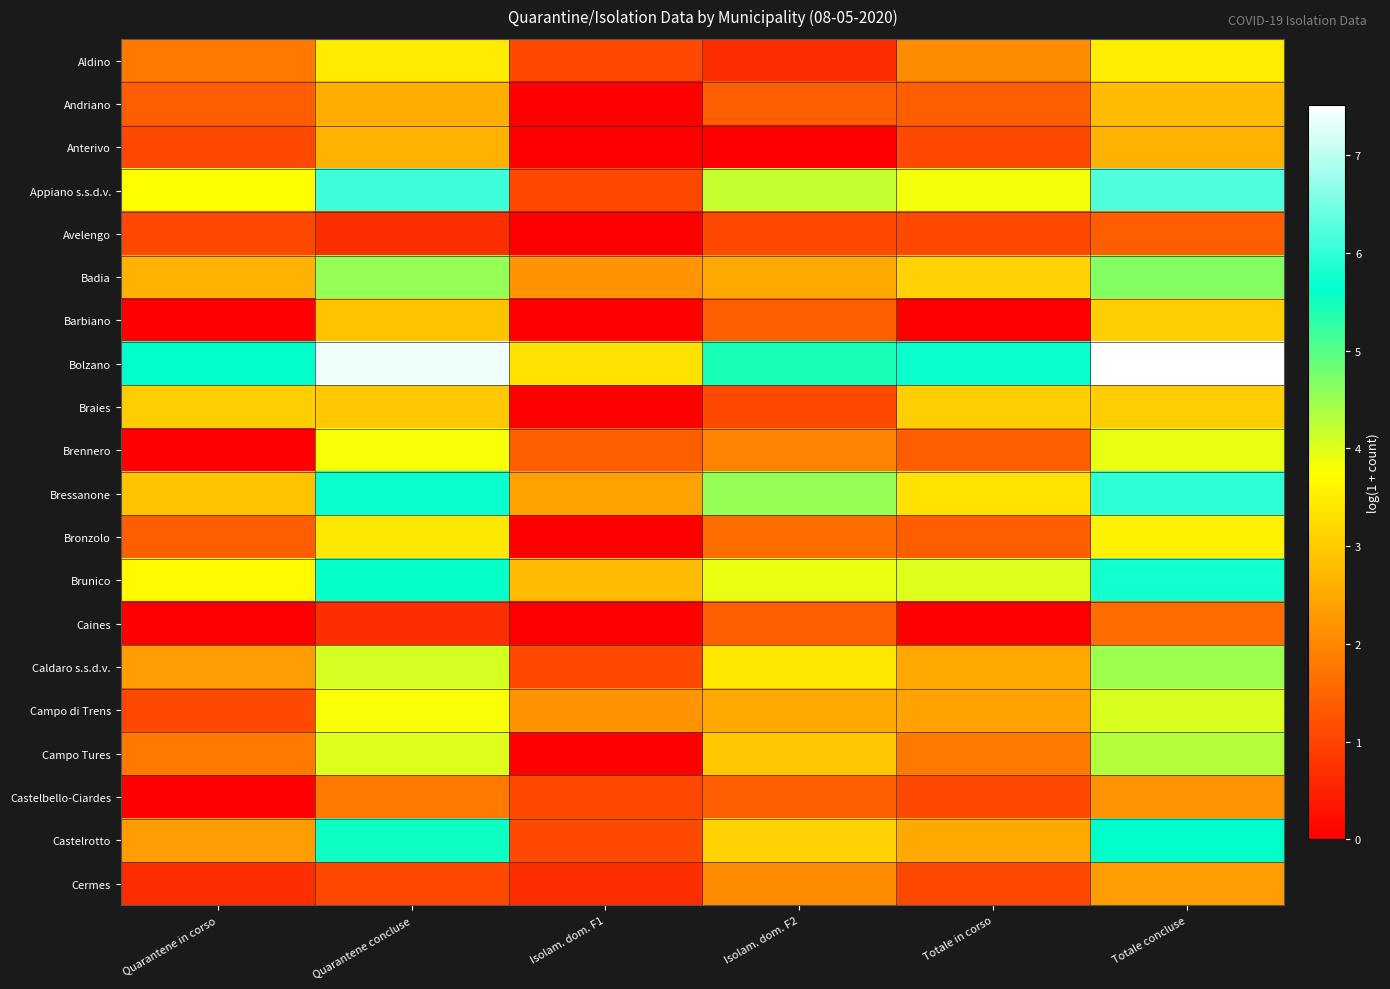

Which has a higher value, Isolam. dom. F2 or Totale in corso?

Totale in corso